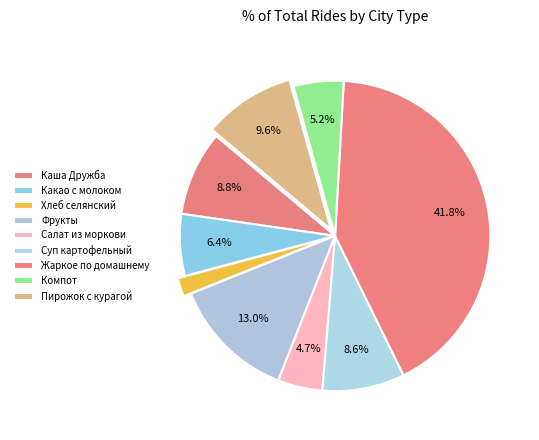

To the nearest percent, what is the combined percentage of Жаркое по домашнему and Хлеб селянский?

44%